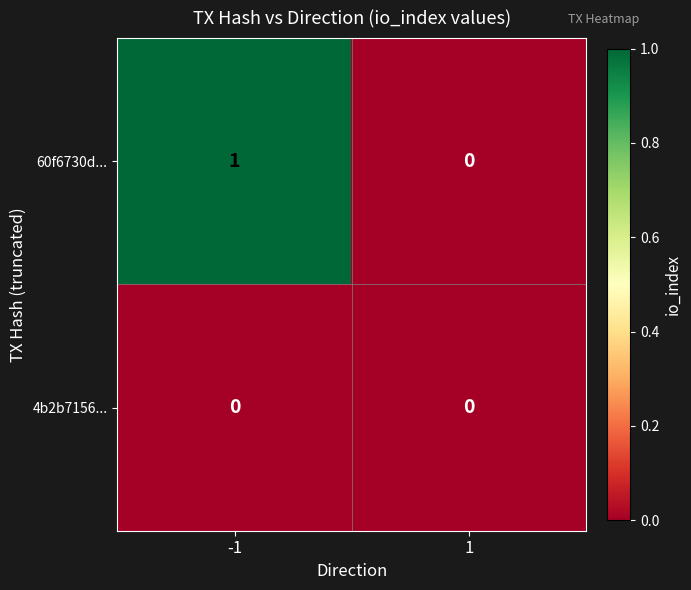

Rank the series by their maximum value, from lowest to highest.

4b2b7156..., 60f6730d...